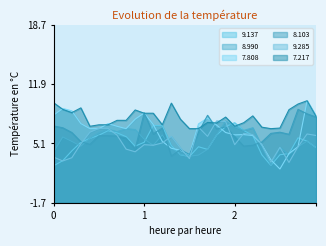

What is the sum of all 8.990 values?

160.5